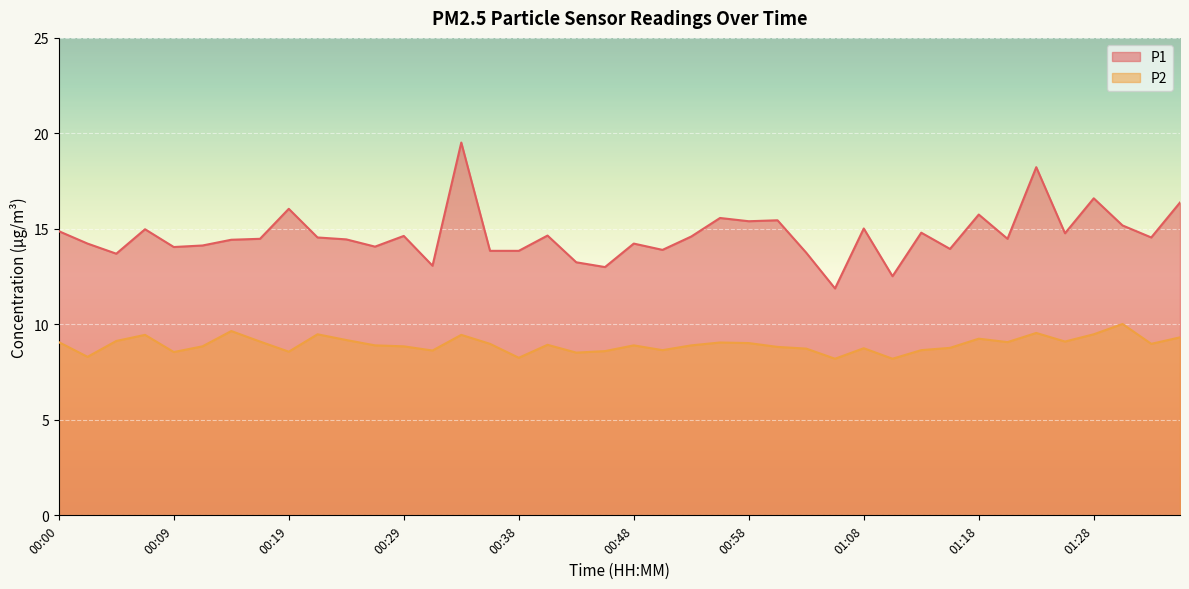

What is the difference between the second highest and second lowest values in the P2 series?

1.5